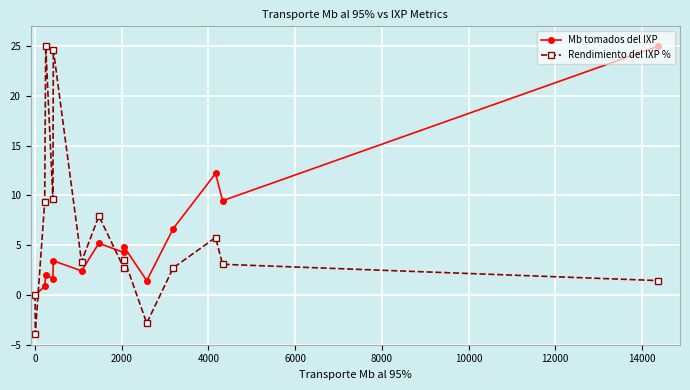

In Rendimiento del IXP %, how many points are higher than both neighbors (excluding endpoints)?

5